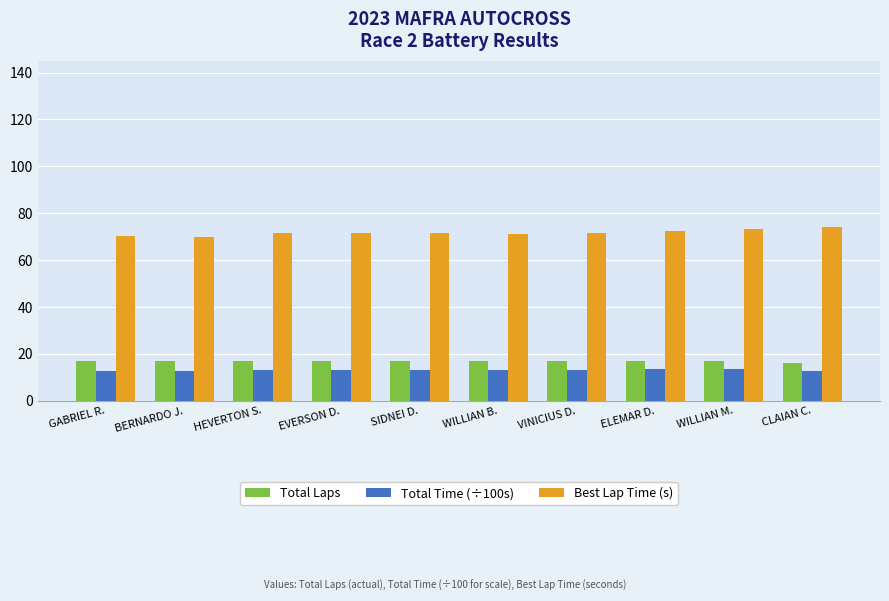

What position from the right is HEVERTON S.?

8